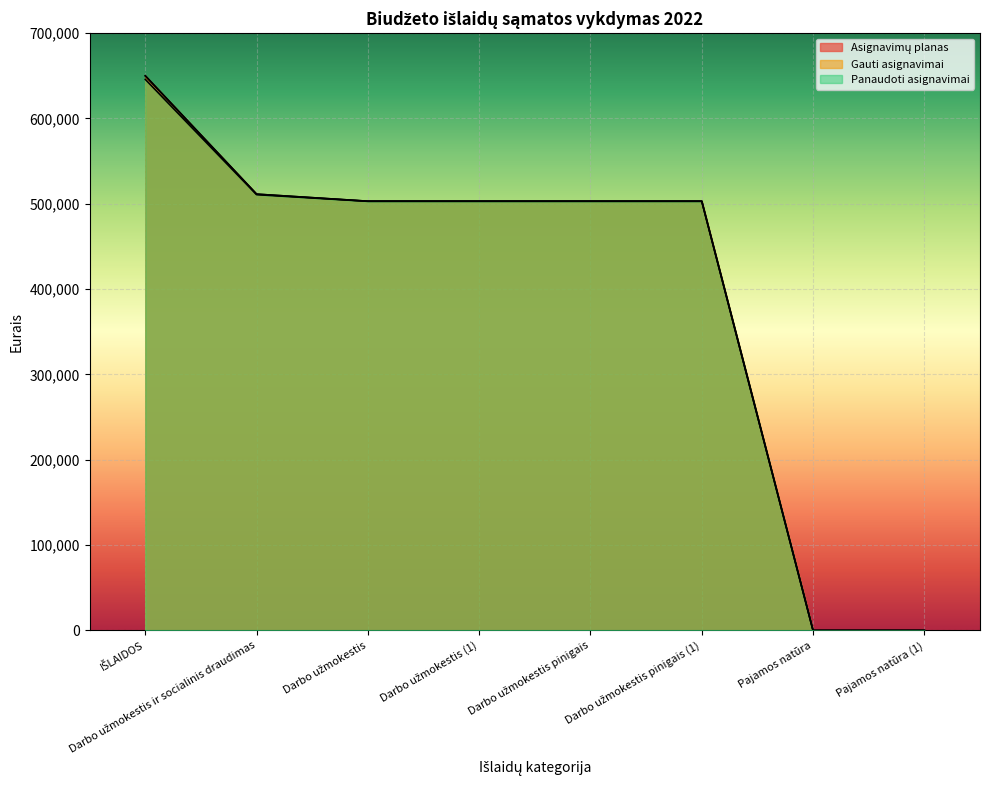

At which label does Panaudoti asignavimai first exceed 502914?

IŠLAIDOS